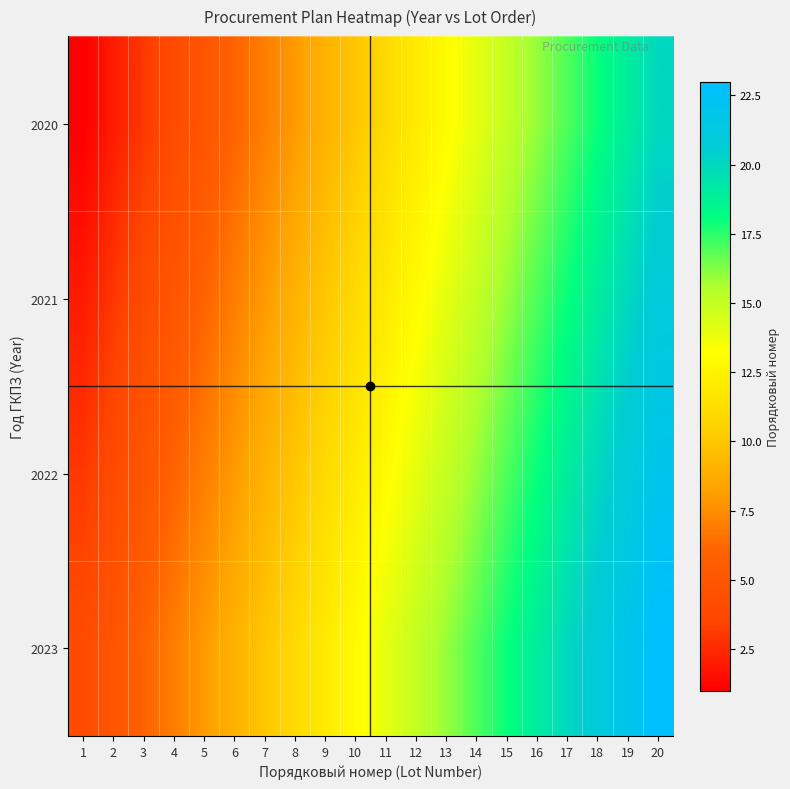

The 2021 series shows 21 at 20. True or false?

True